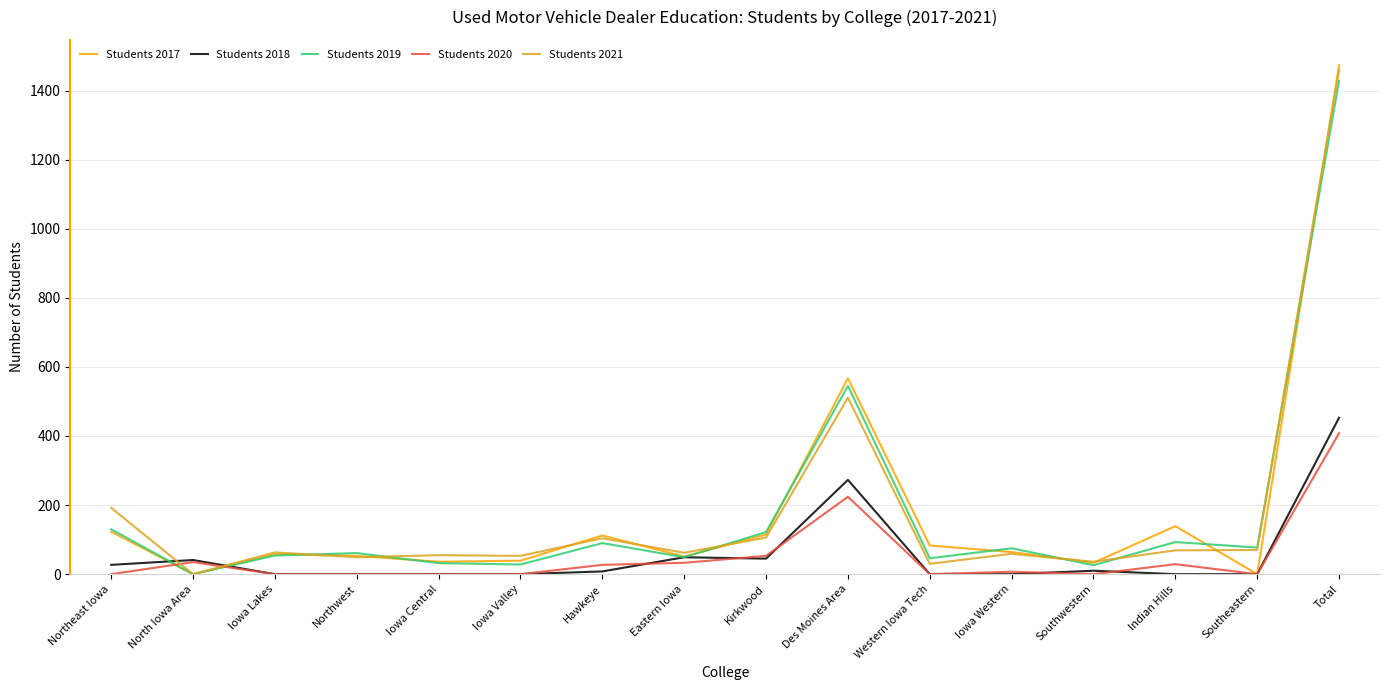

The value of Students 2017 at Iowa Western is 64. True or false?

True